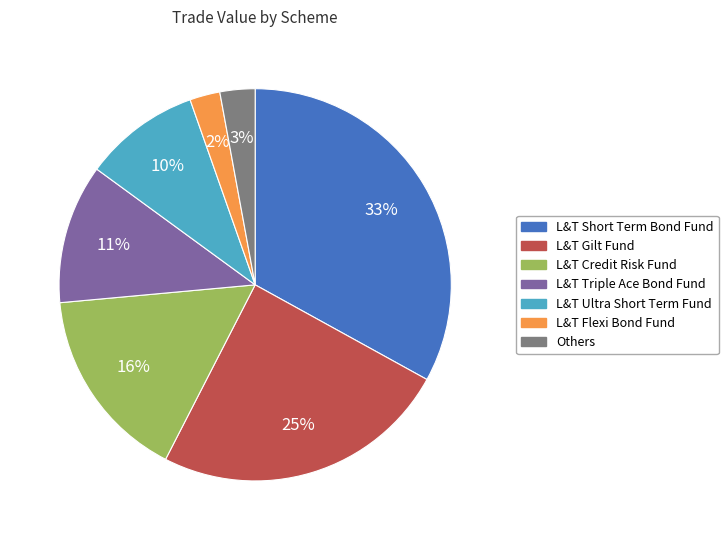

Is there a majority slice in this chart?

No